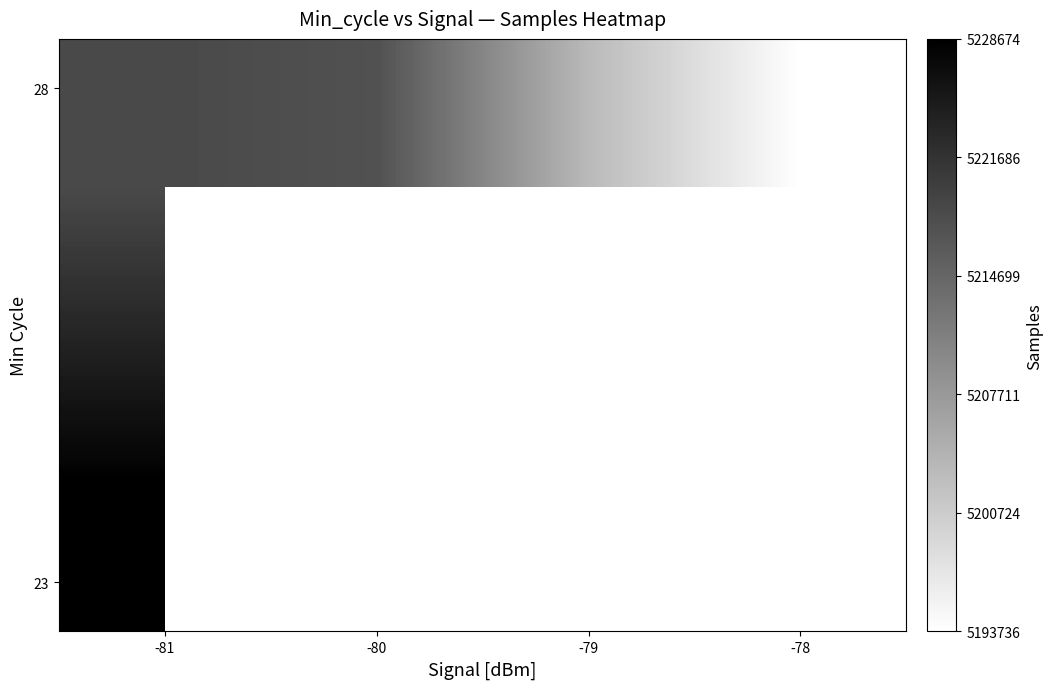

At which category is the sum across all series the highest?

-81